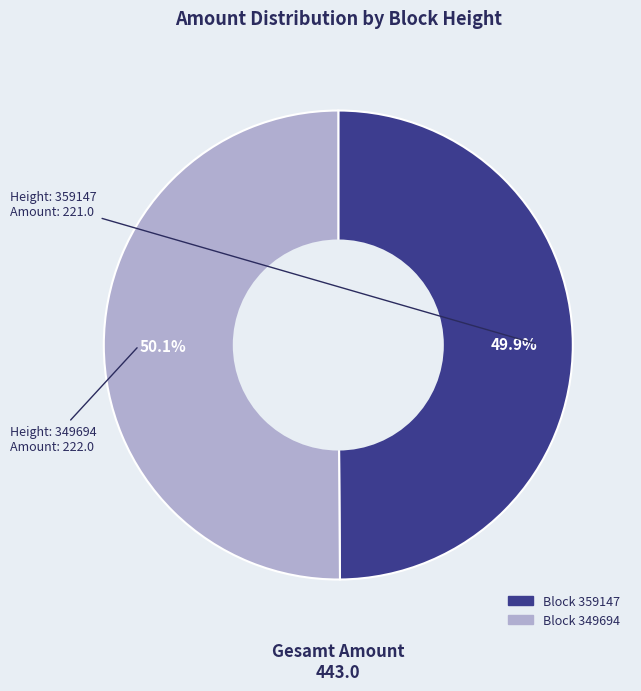

Is there any slice that represents more than half of the pie?

Yes